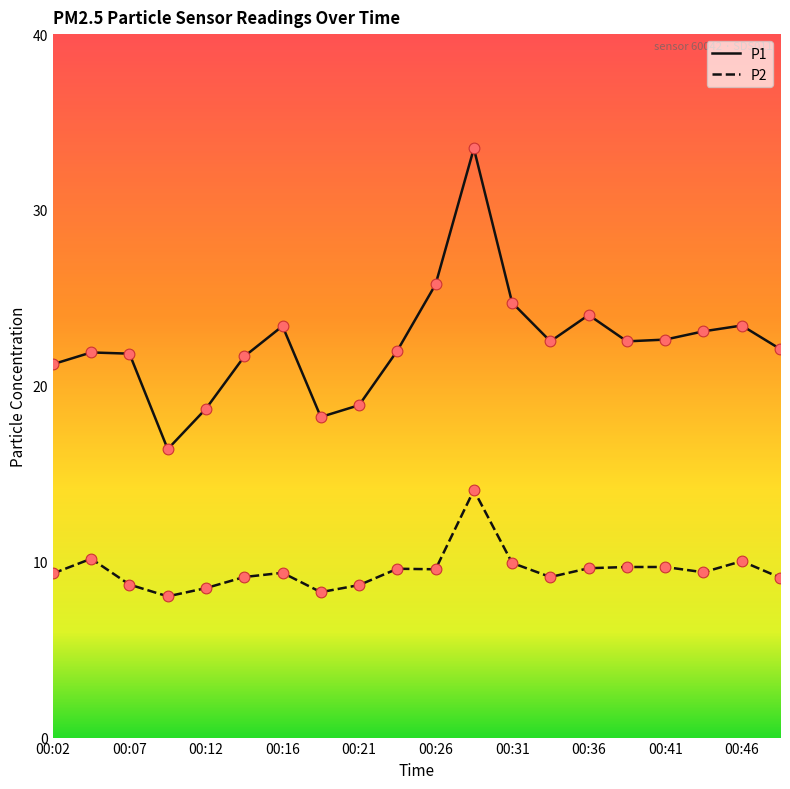

Which series has the largest range (max minus min)?

P1